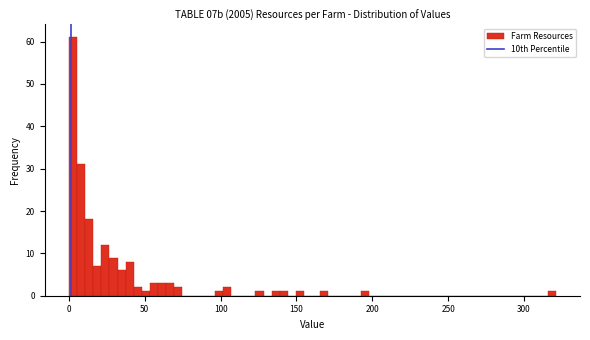

Read against the x-axis, roughly where is the centre of the tallest bar?

5